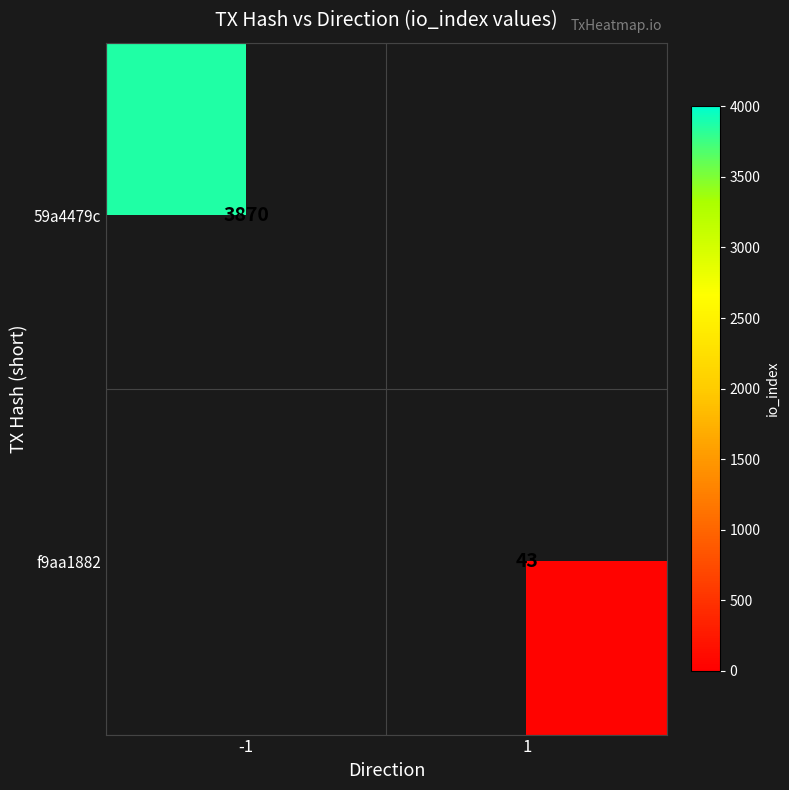

The 59a4479c series shows 3870 at -1. True or false?

True